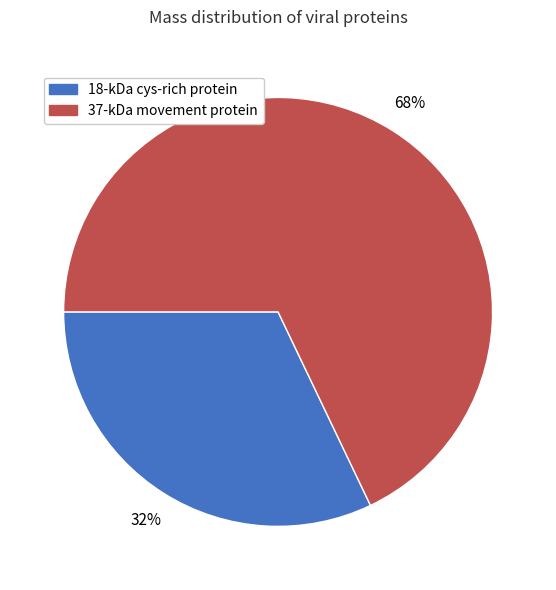

Is it true that 18-kDa cys-rich protein is 32% of the pie?

True